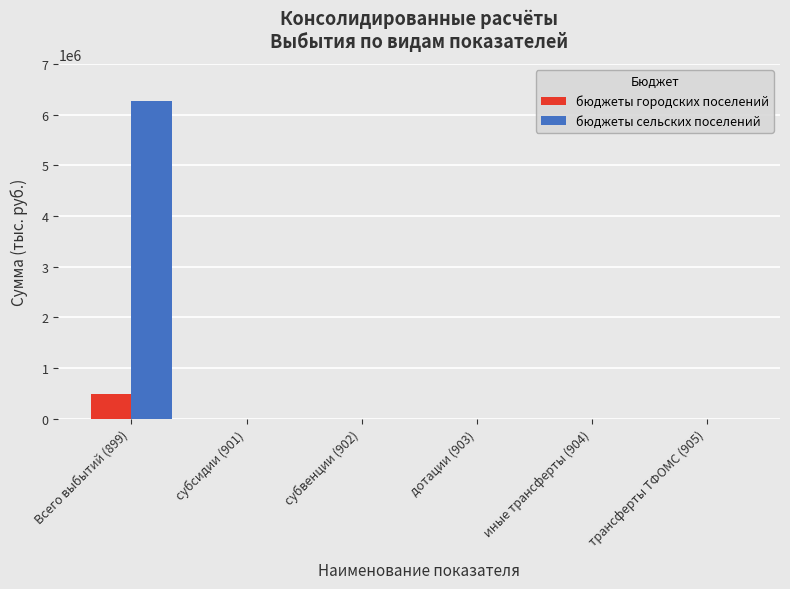

Is it true that бюджеты сельских поселений equals 6272794 at Всего выбытий (899)?

True